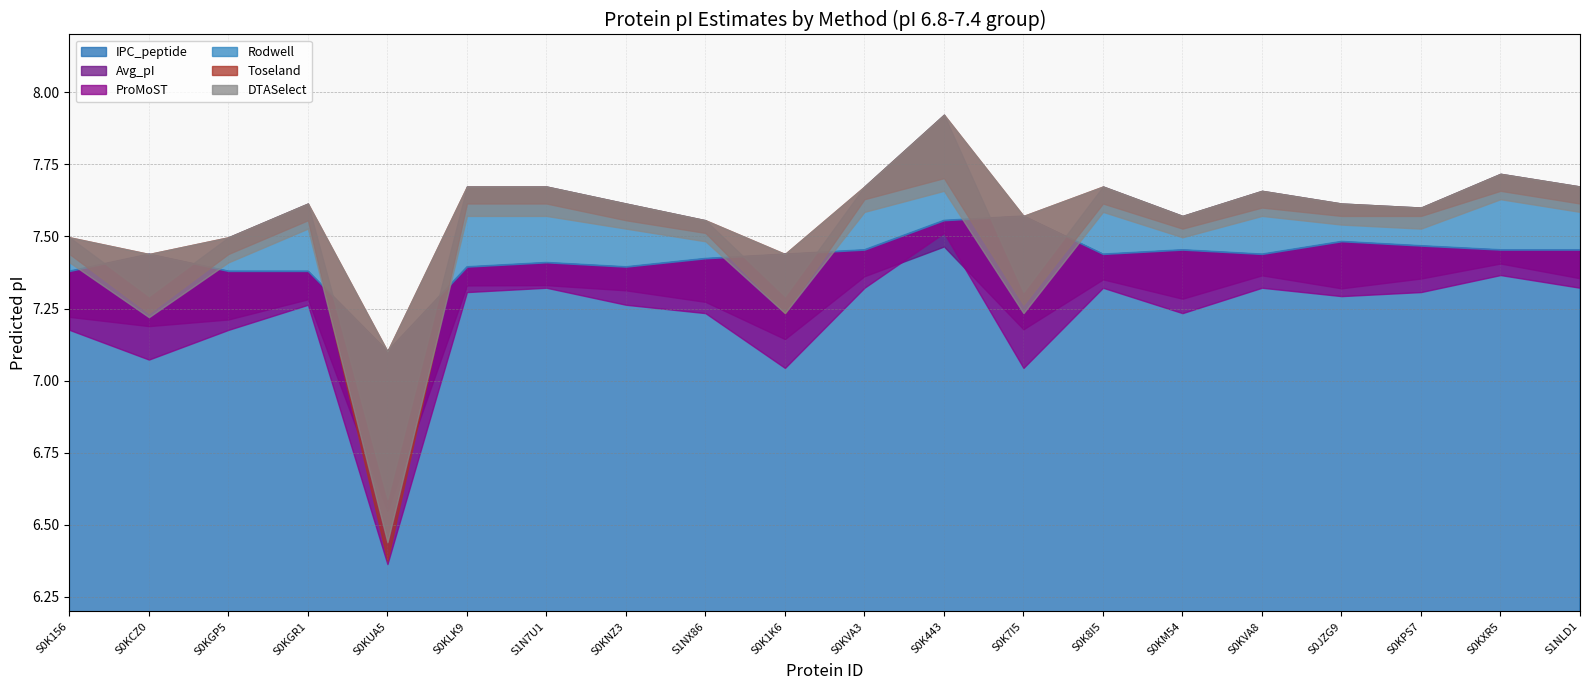

Reading left to right, what are all the values shown in this chart?

IPC_peptide: 7.4	7.4	7.4	7.4	7.1	7.4	7.4	7.4	7.4	7.4	7.5	7.6	7.6	7.4	7.5	7.4	7.5	7.5	7.5	7.5
Avg_pI: 7.2	7.2	7.2	7.3	6.5	7.3	7.3	7.3	7.3	7.1	7.4	7.5	7.2	7.4	7.3	7.4	7.3	7.4	7.4	7.4
ProMoST: 7.2	7.1	7.2	7.3	6.4	7.3	7.3	7.3	7.2	7.0	7.3	7.5	7.0	7.3	7.2	7.3	7.3	7.3	7.4	7.3
Rodwell: 7.5	7.3	7.5	7.6	6.6	7.7	7.7	7.6	7.6	7.3	7.7	7.9	7.3	7.7	7.6	7.7	7.6	7.6	7.7	7.7
Toseland: 7.4	7.2	7.4	7.6	6.4	7.6	7.6	7.6	7.5	7.2	7.6	7.7	7.3	7.6	7.5	7.6	7.6	7.6	7.7	7.6
DTASelect: 7.4	7.2	7.4	7.5	6.4	7.6	7.6	7.5	7.5	7.2	7.6	7.7	7.2	7.6	7.5	7.6	7.5	7.5	7.6	7.6